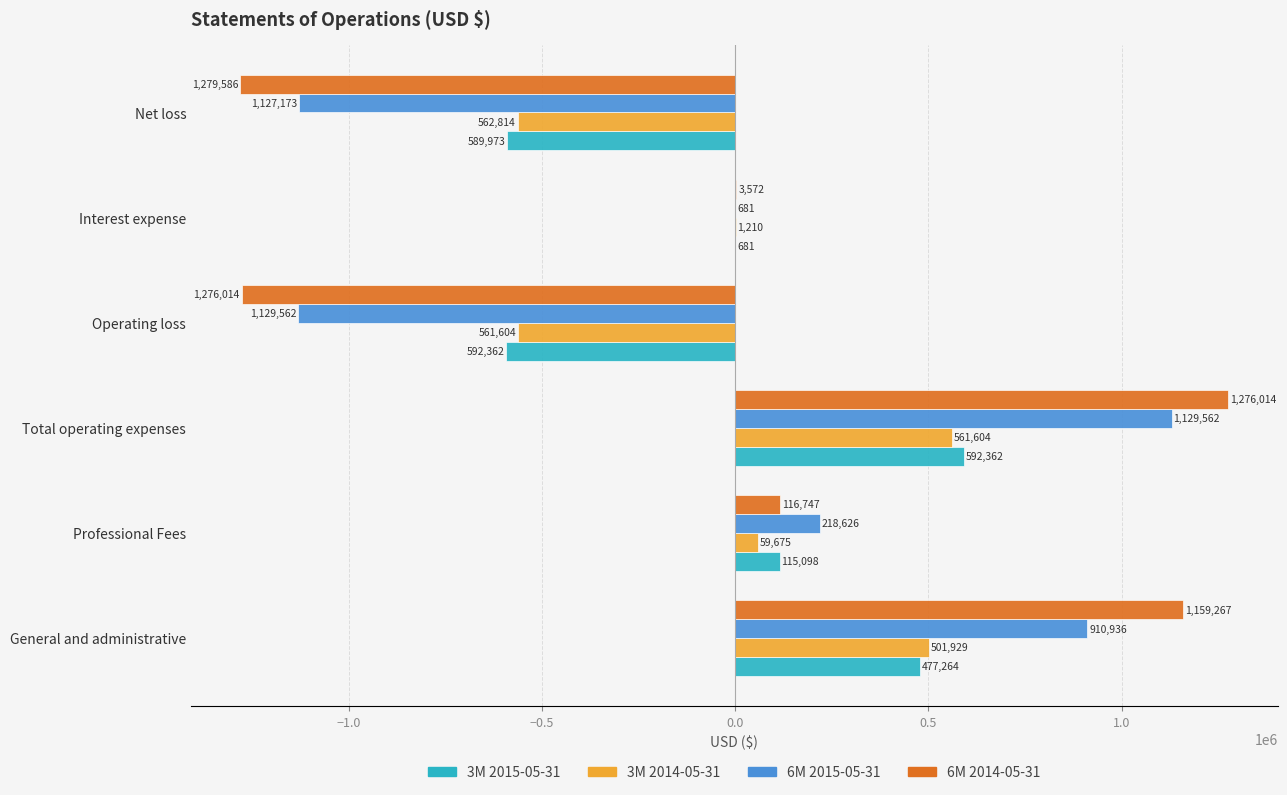

Is it true that 3M 2014-05-31 equals 751304 at General and administrative?

False